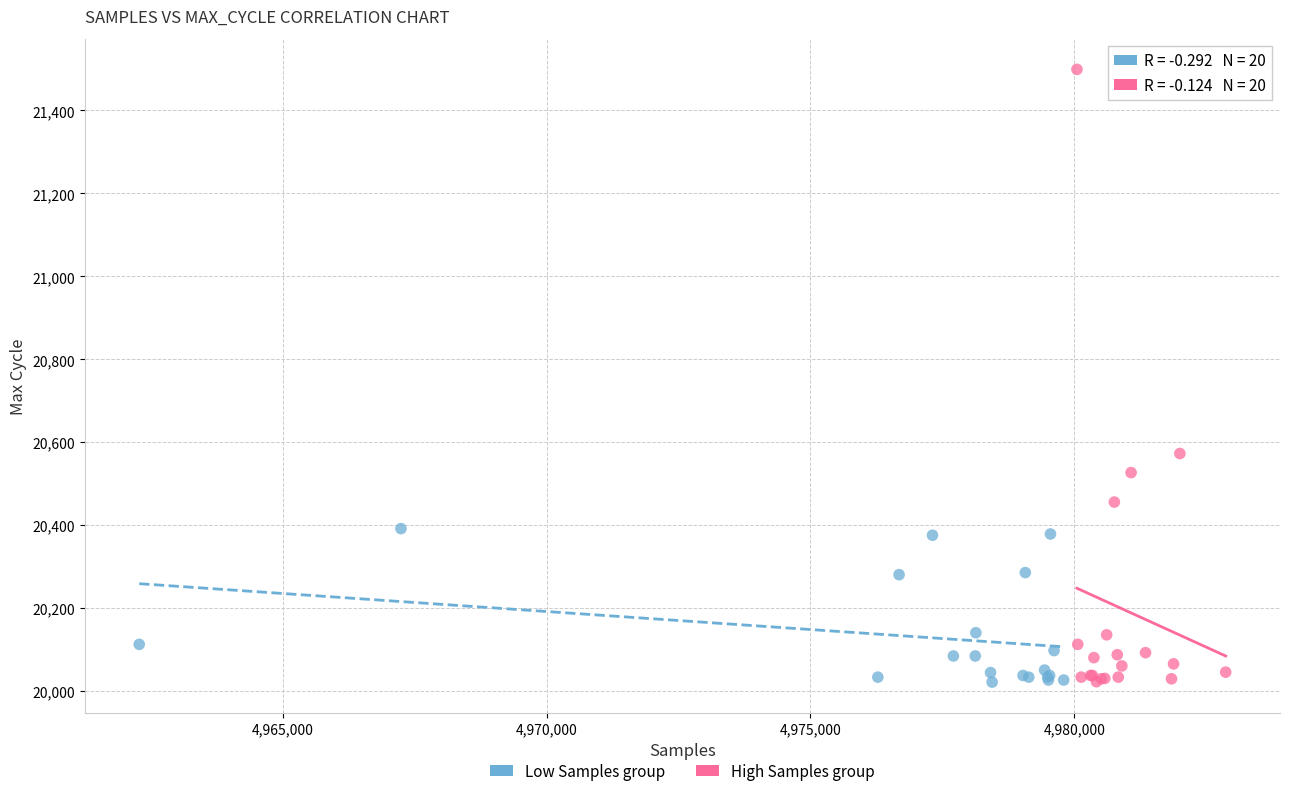

Which series has the widest spread of Y values?

High Samples group